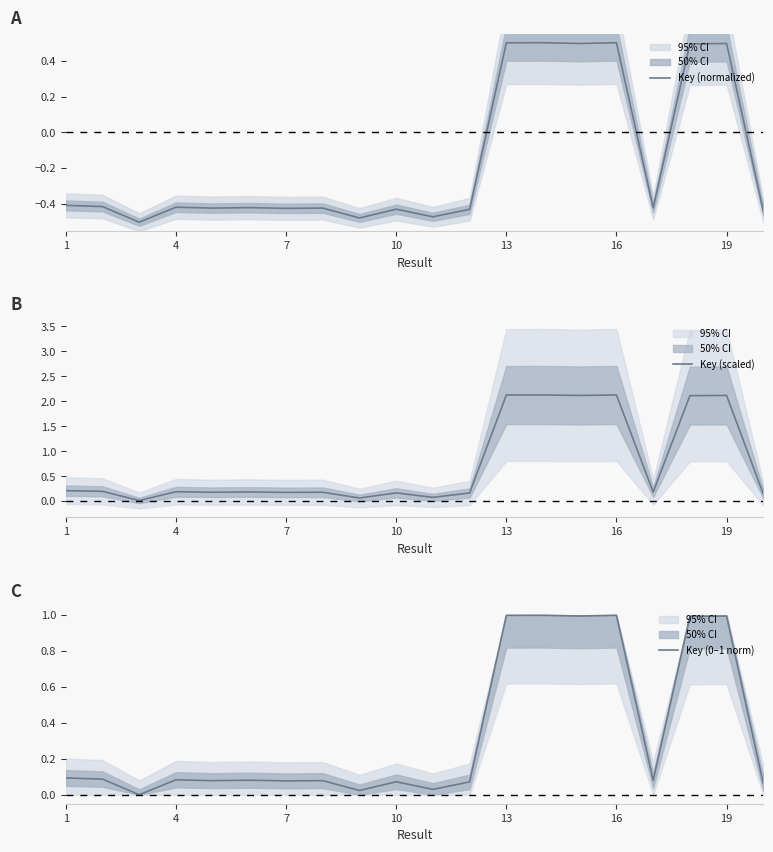

The Key (normalized) series shows -0.2 at 4. True or false?

False